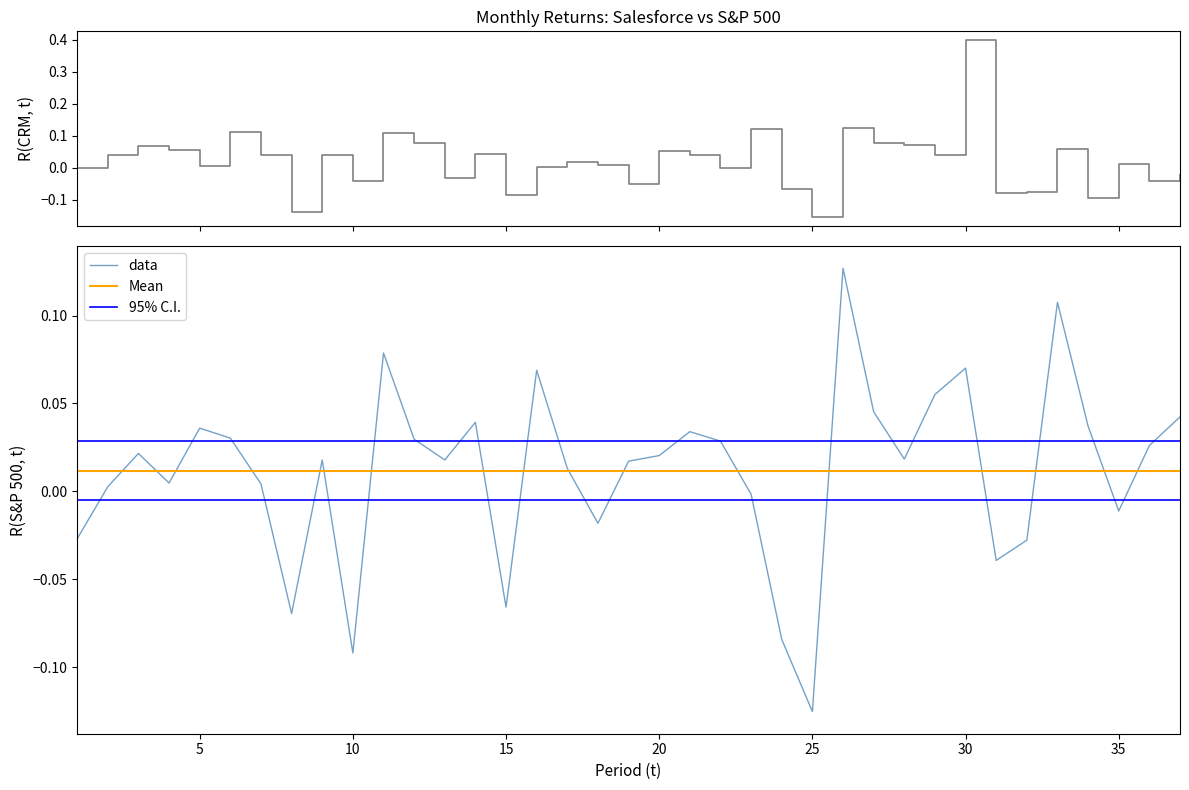

Where is R(S&P 500, t) nearest to the value 0?

23